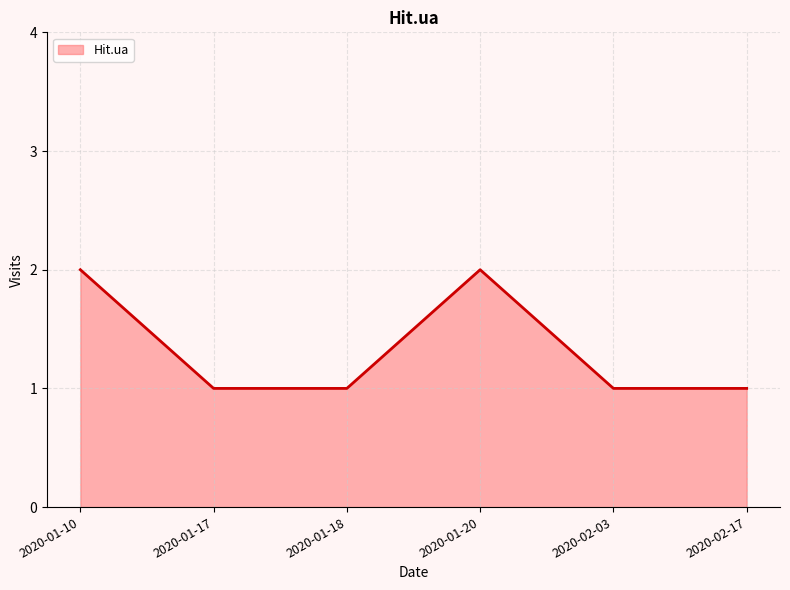

Between 2020-02-17 and 2020-01-10, which is larger?

2020-01-10